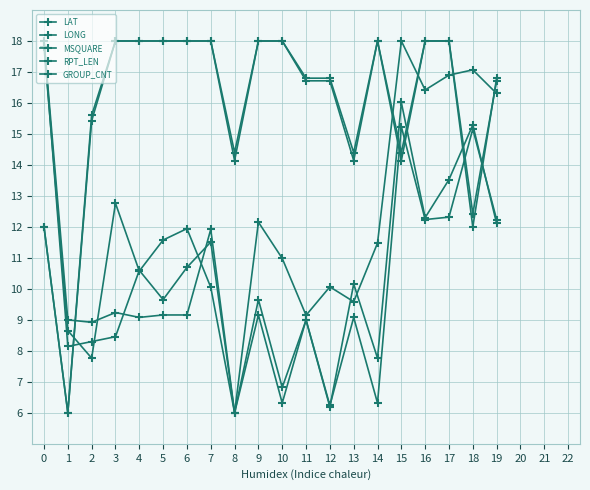

What is the maximum value shown in the chart?

18.0